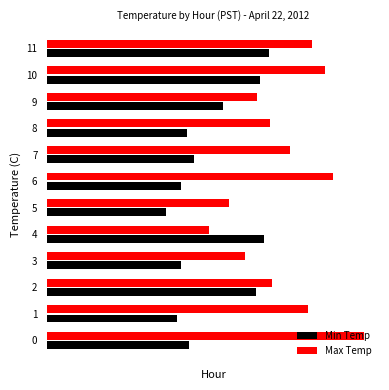

What is the value of the Min Temp bar at the 3rd from the left?

0.2